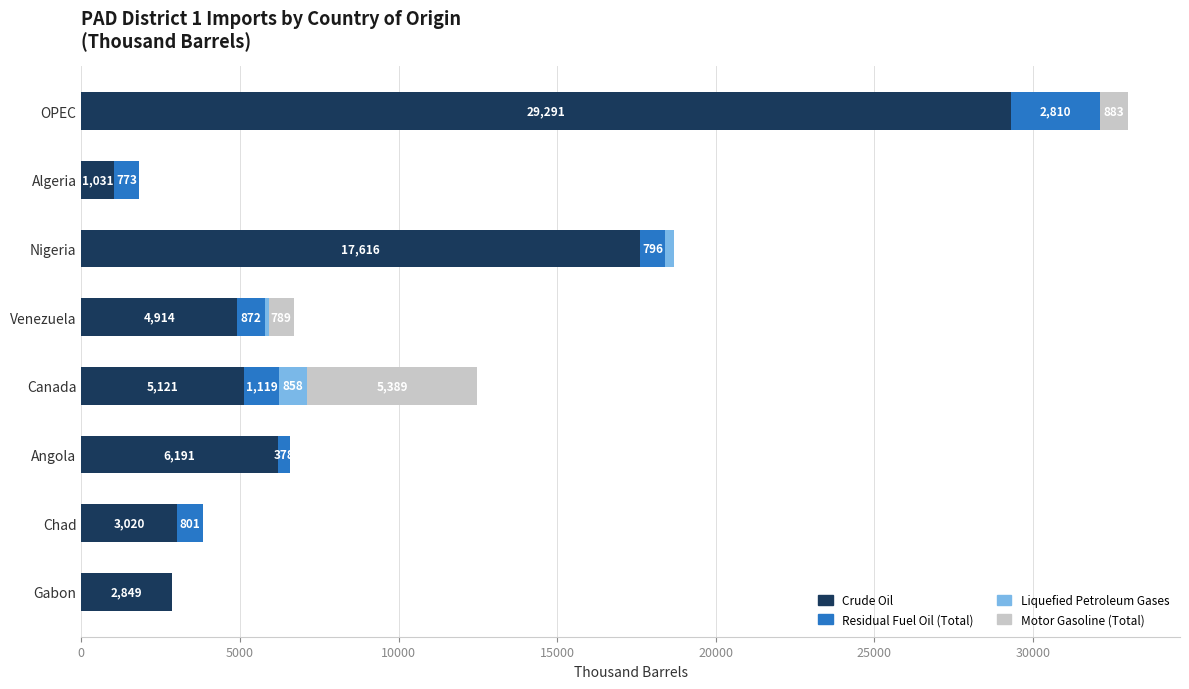

At which category is the sum across all series the highest?

OPEC